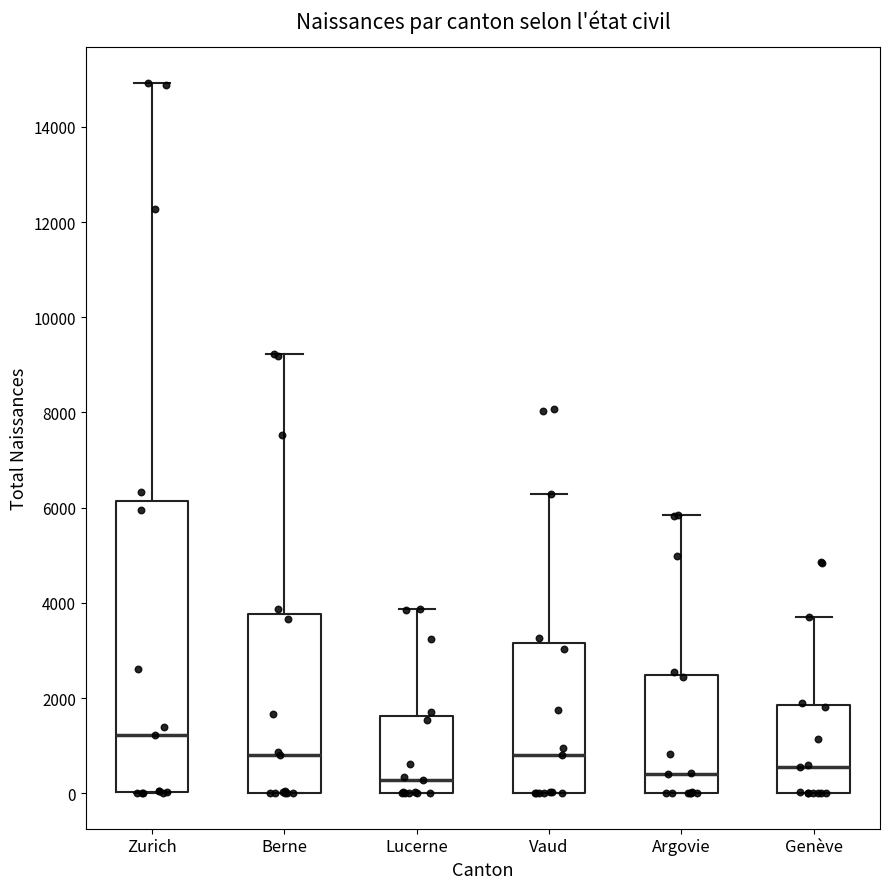

Comparing the boxes themselves (not the whiskers), which one is the tallest?

Zurich